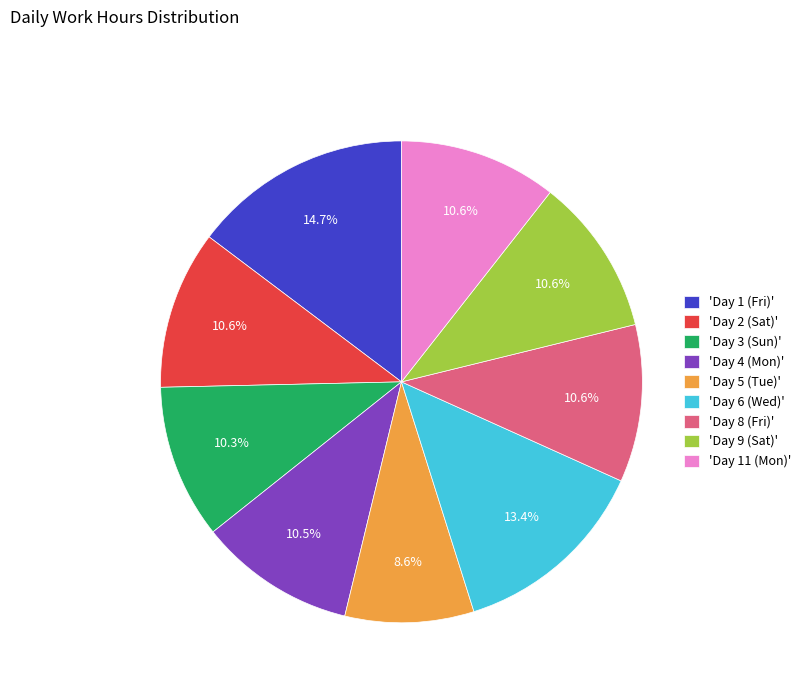

What portion of the pie excludes 'Day 9 (Sat)'?

89.4%